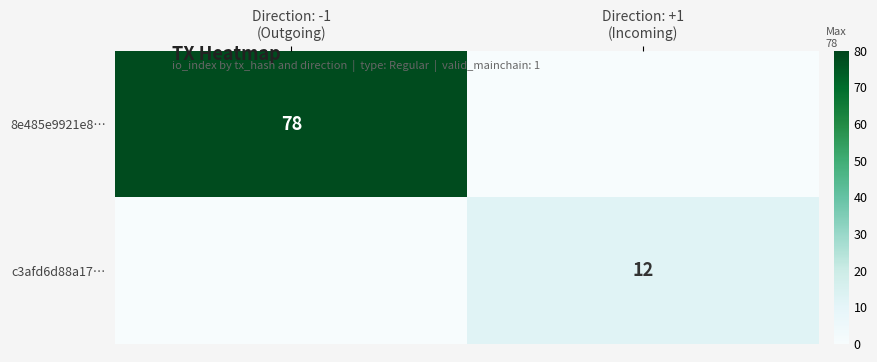

How many positive values does the 8e485e9921e8… series have?

1